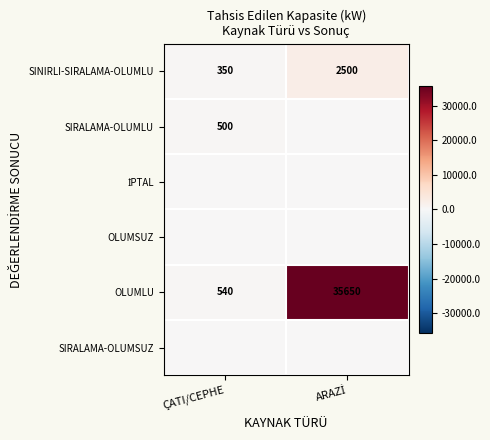

What is the difference between the maximum and minimum values in the OLUMLU series?

35110